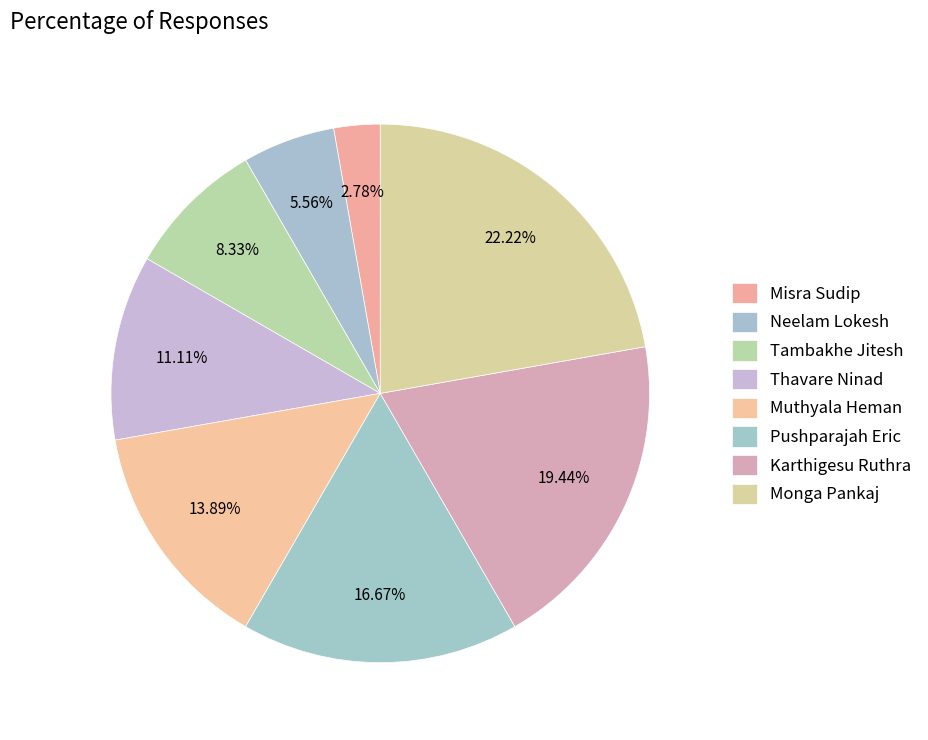

Which slice is the smallest?

Misra Sudip